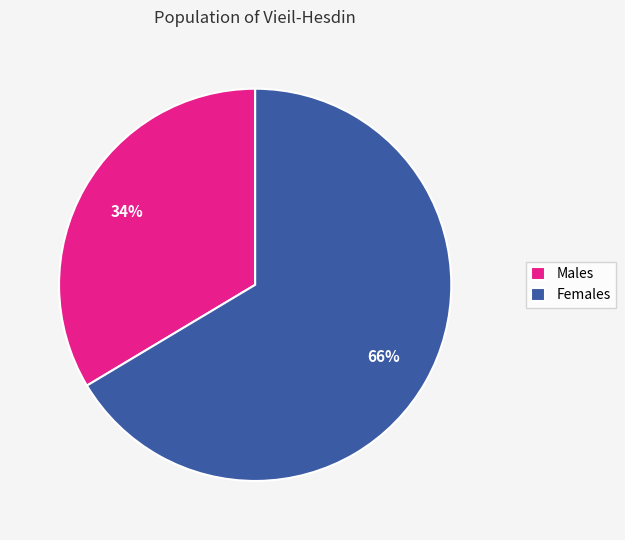

Which has a higher value, Females or Males?

Females